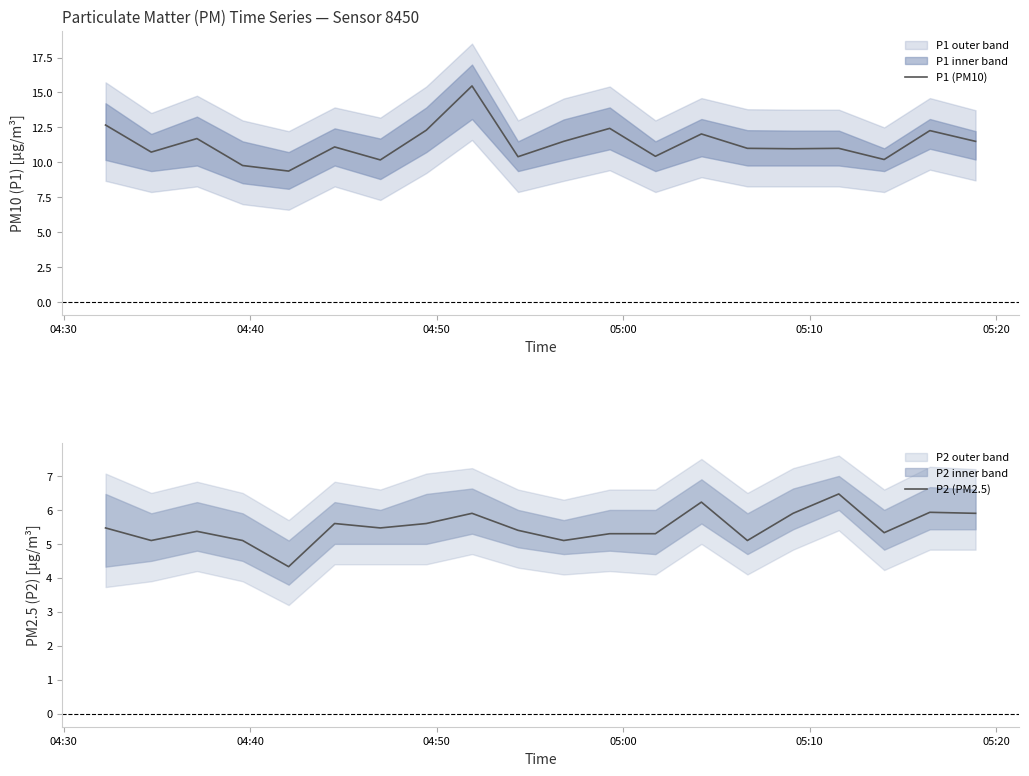

True or false: P1 (PM10) and P2 (PM2.5) intersect in this chart.

False